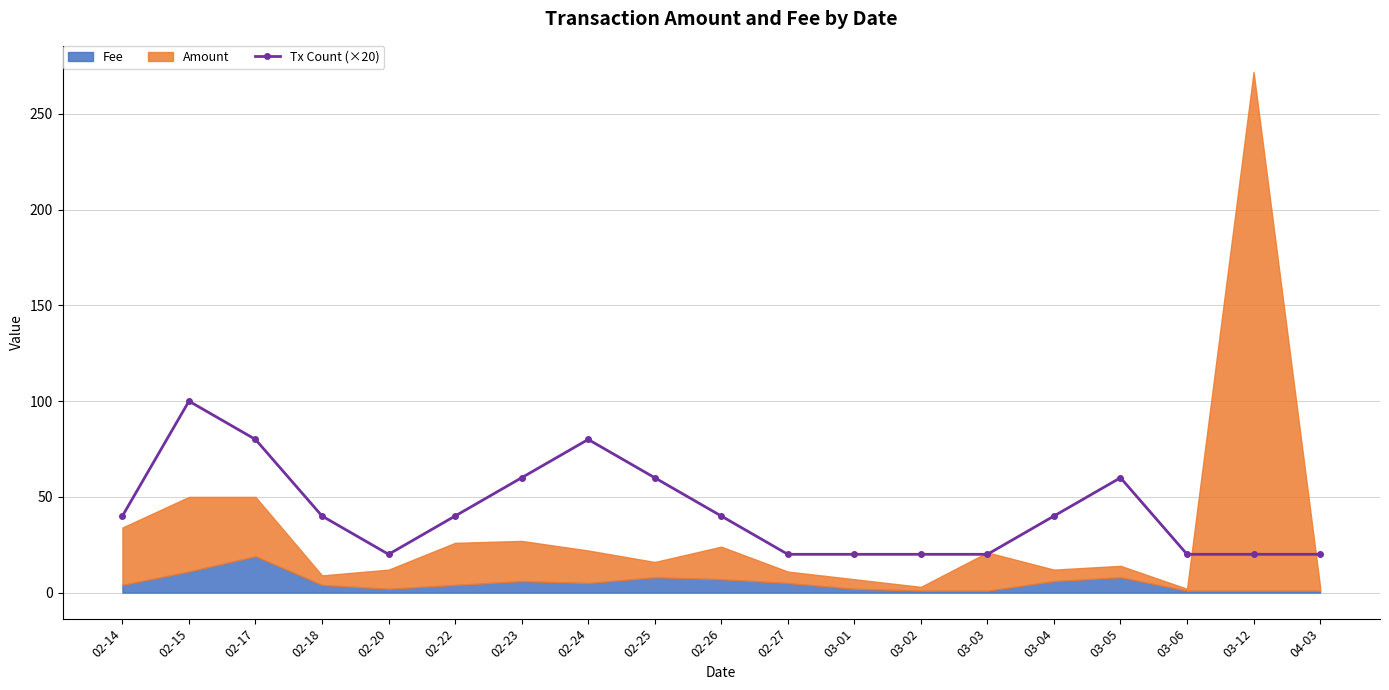

Where is the first local maximum for Tx Count (×20)?

02-15